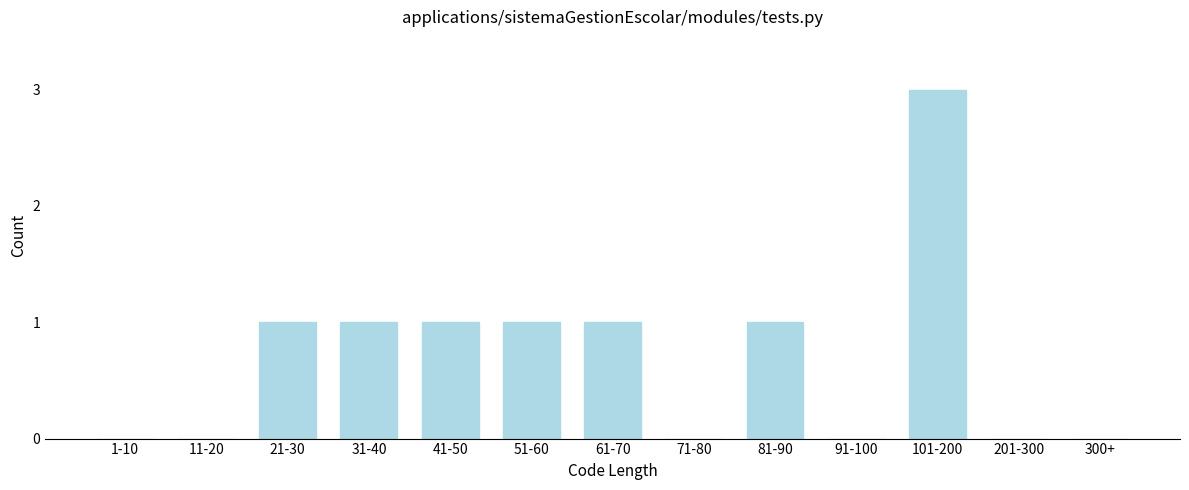

Reading left to right, list all the values displayed in this chart.

1-10=0	11-20=0	21-30=1	31-40=1	41-50=1	51-60=1	61-70=1	71-80=0	81-90=1	91-100=0	101-200=3	201-300=0	300+=0